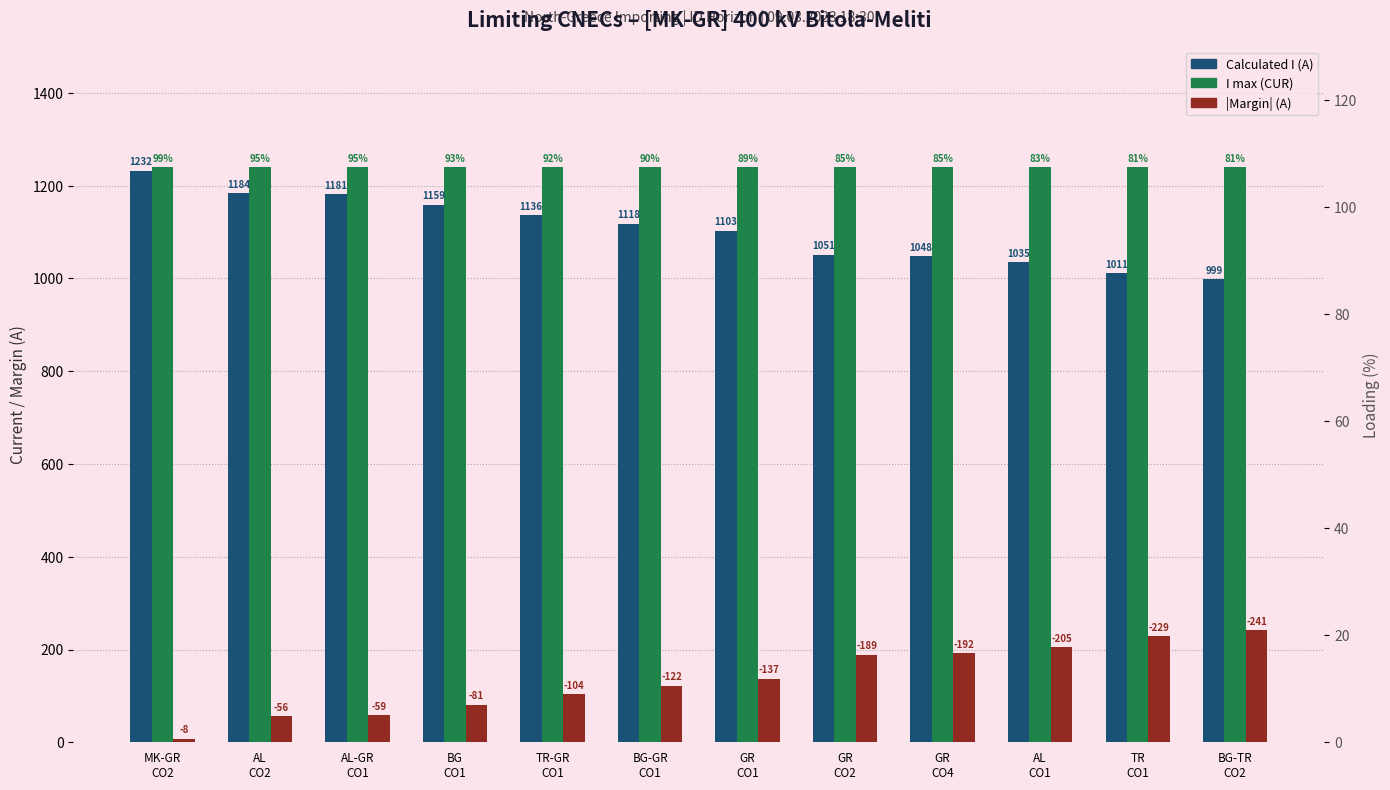

Does the chart contain stacked bars?

No